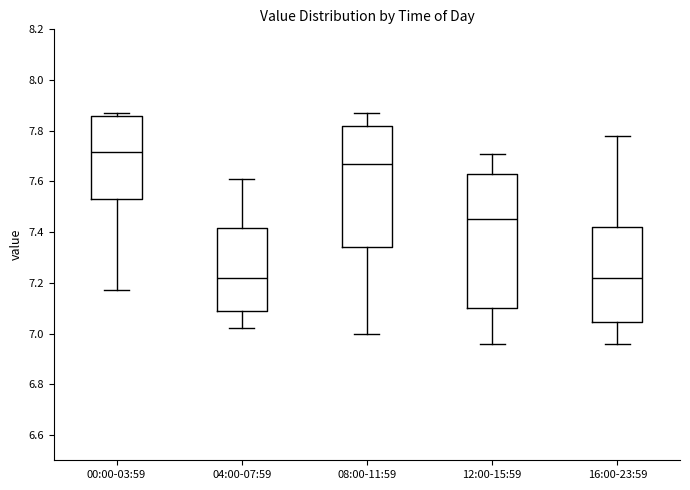

Which box is the tallest, from its lower edge to its upper edge?

12:00-15:59